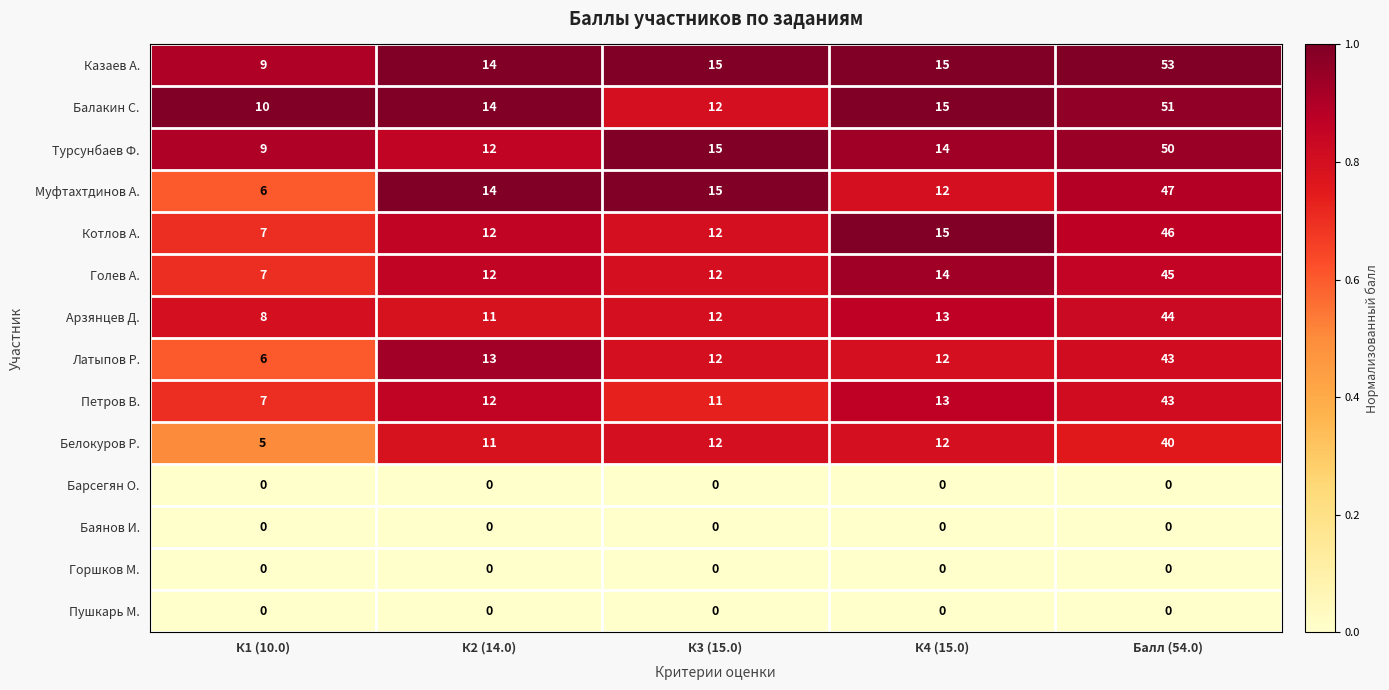

The Турсунбаев Ф. series shows 12 at К2 (14.0). True or false?

True